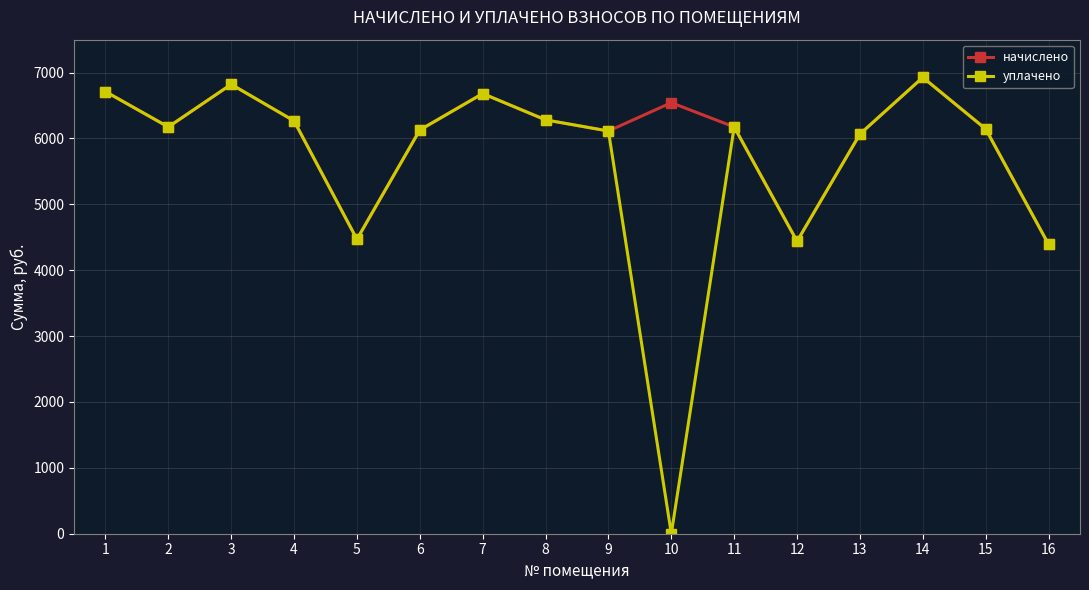

What is the value of the начислено point at the 5th from the left?

4469.8